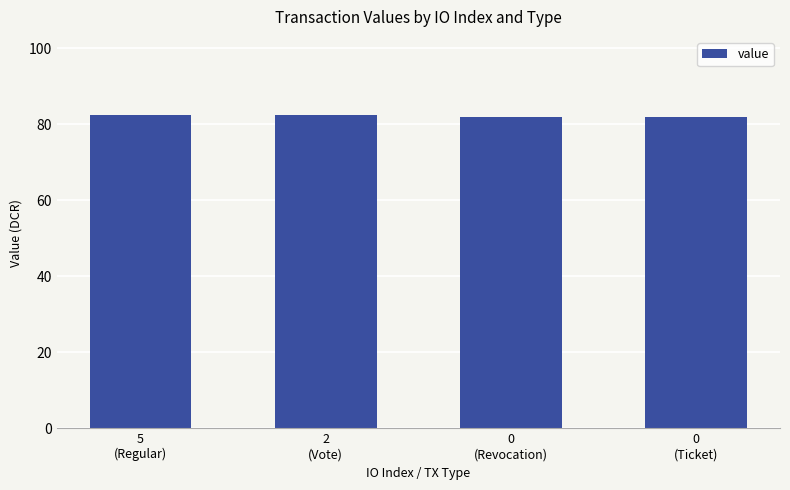

Reading left to right, extract all data points from this chart.

5
(Regular)=82.4	2
(Vote)=82.4	0
(Revocation)=82.0	0
(Ticket)=82.0